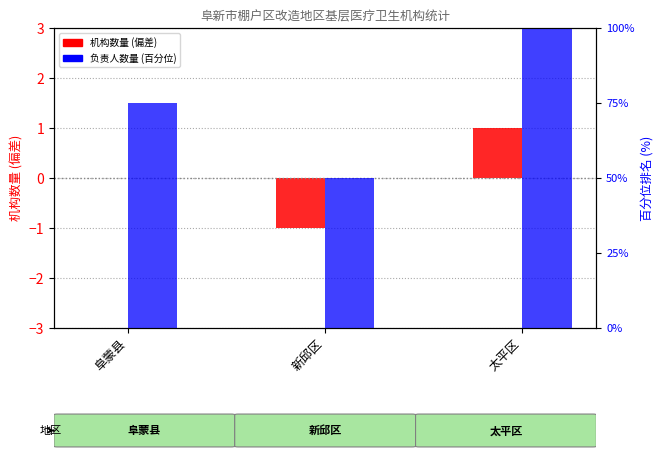

What is the total value across all series at 太平区?

101